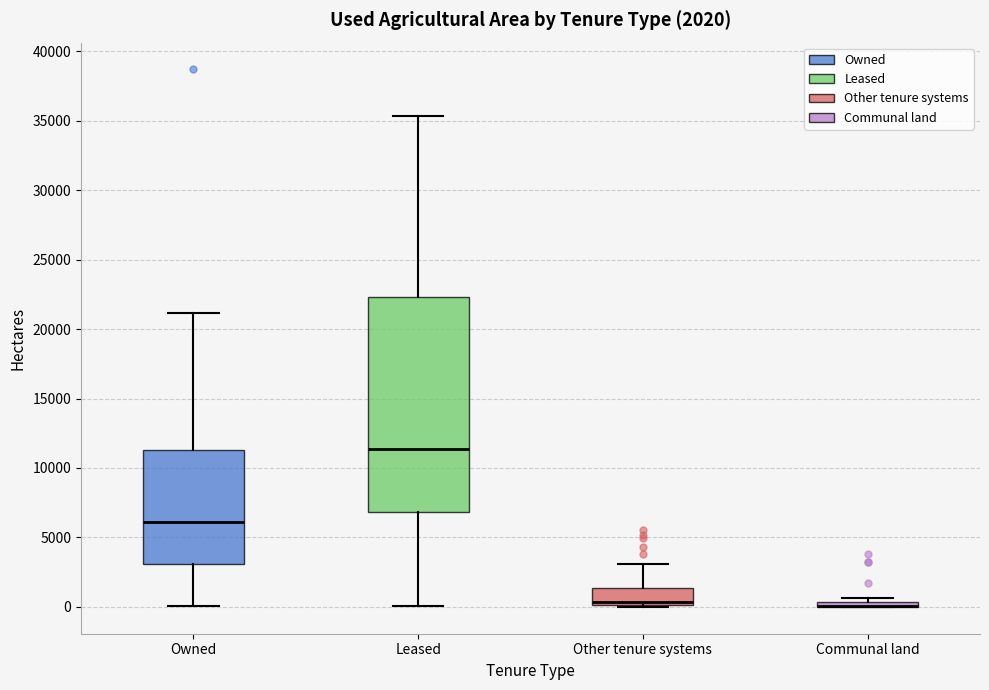

Comparing the boxes themselves (not the whiskers), which one is the tallest?

Leased